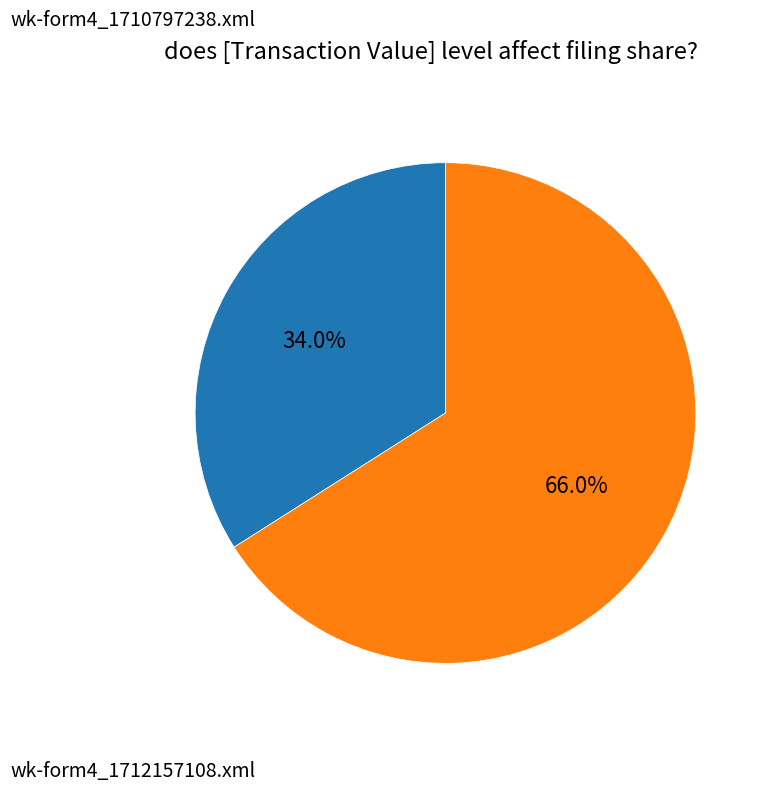

Is there any slice that represents more than half of the pie?

Yes